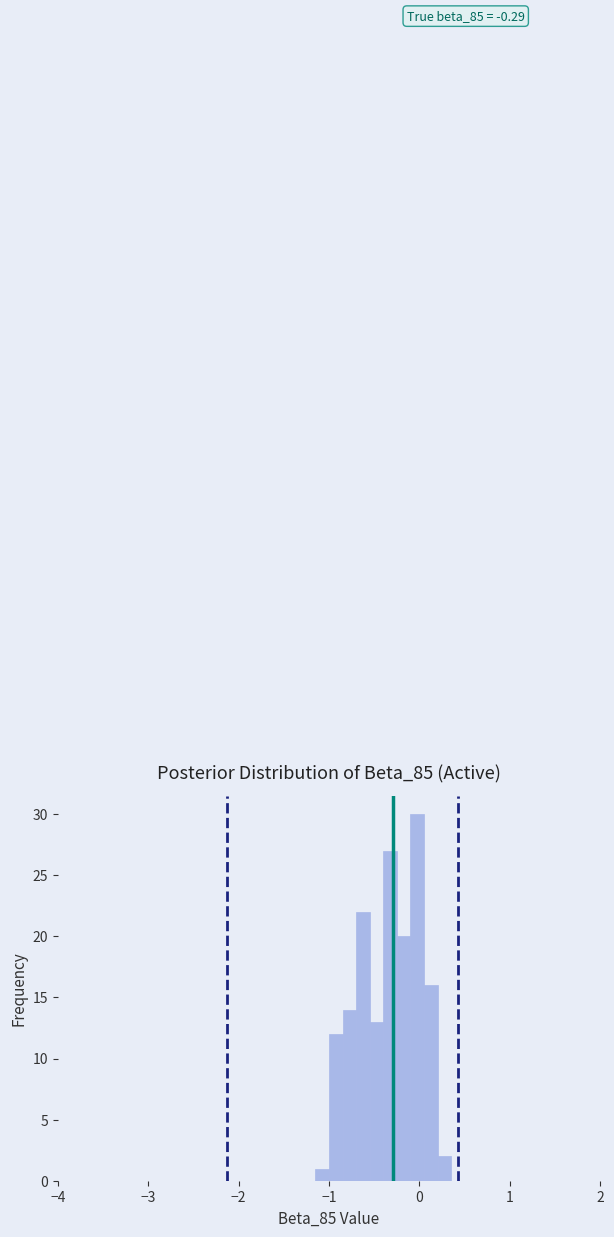

Read against the x-axis, roughly where is the centre of the tallest bar?

0.0